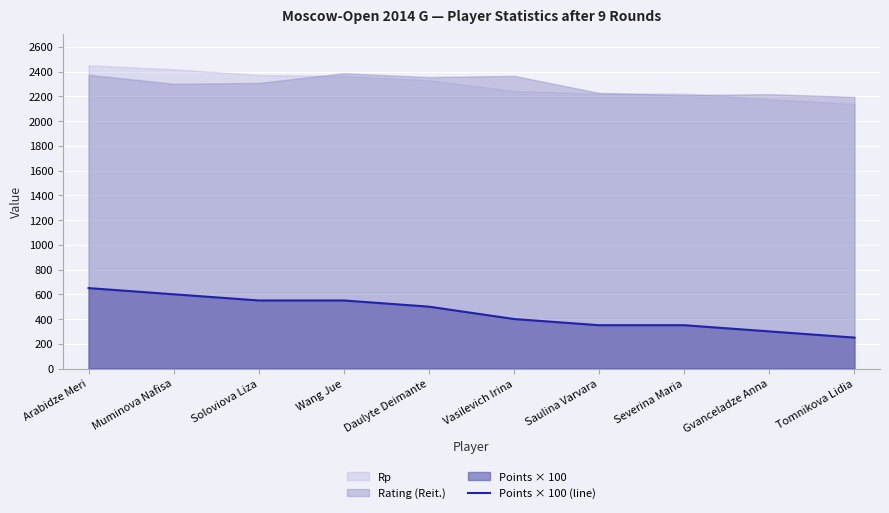

At which label does the data first exceed 500?

Arabidze Meri